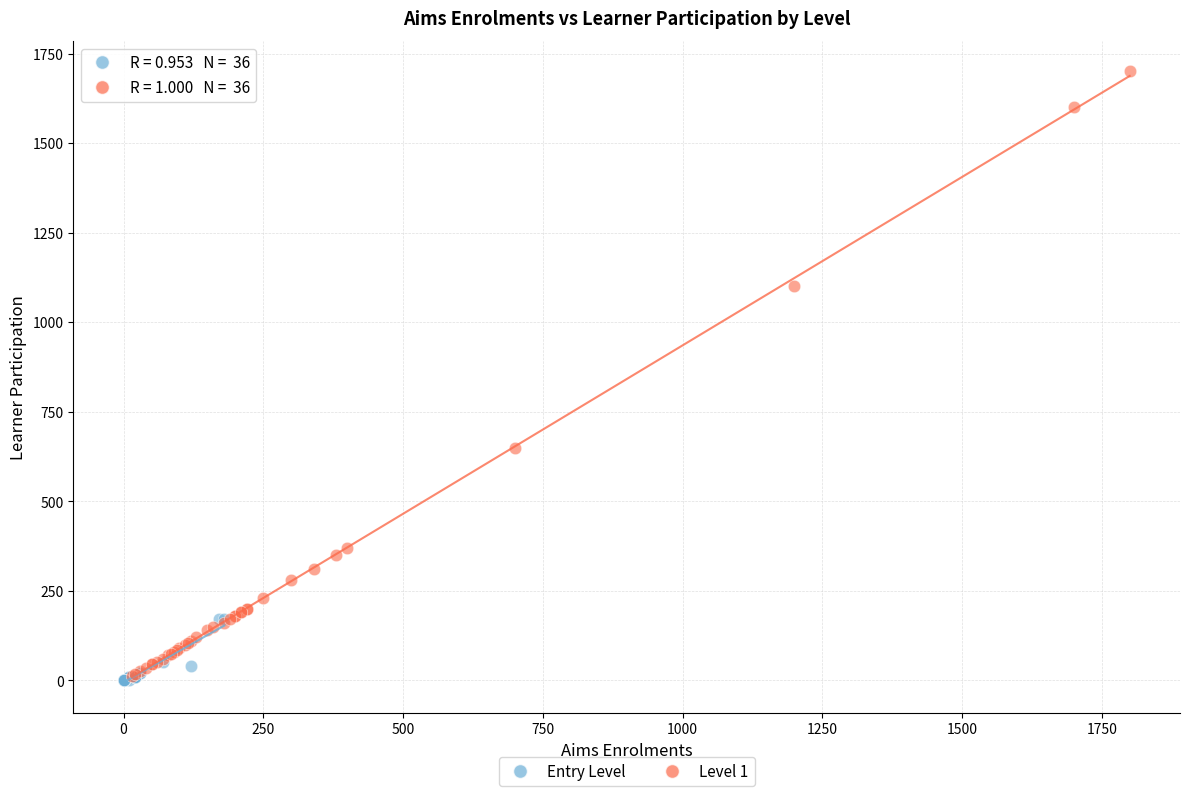

Which series reaches the maximum Y coordinate?

Level 1